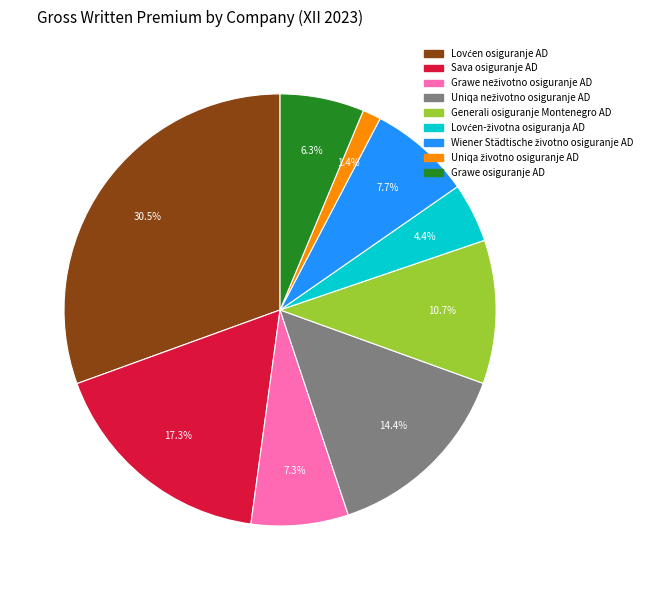

Is there a majority slice in this chart?

No